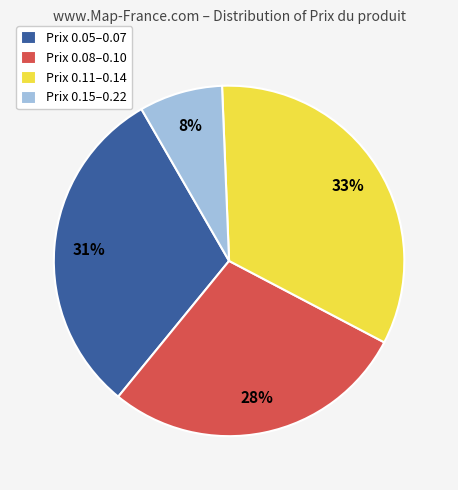

To the nearest percent, what percentage of the pie is Prix 0.05–0.07?

31%